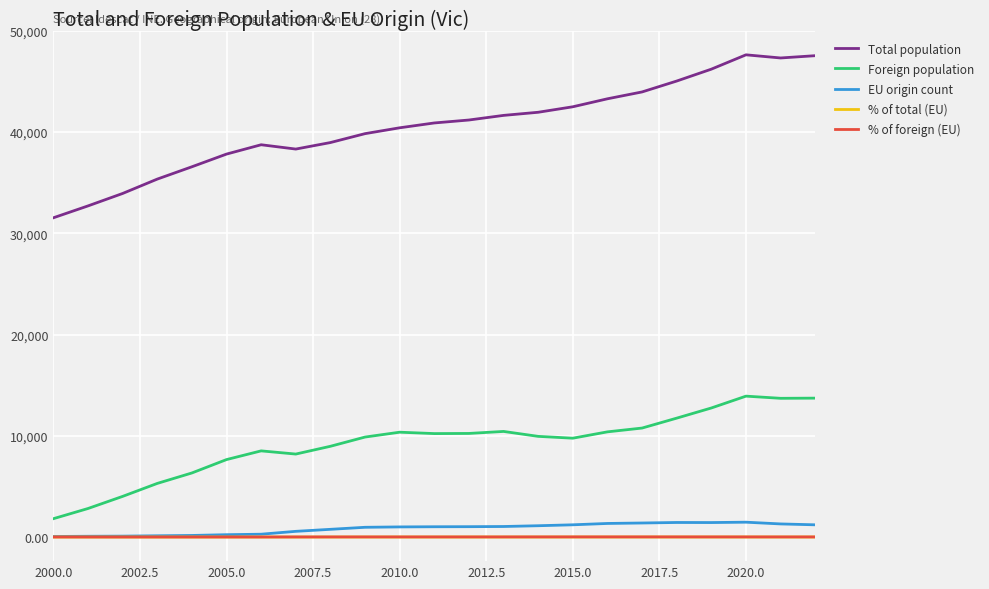

True or false: % of foreign (EU) and Total population intersect in this chart.

False